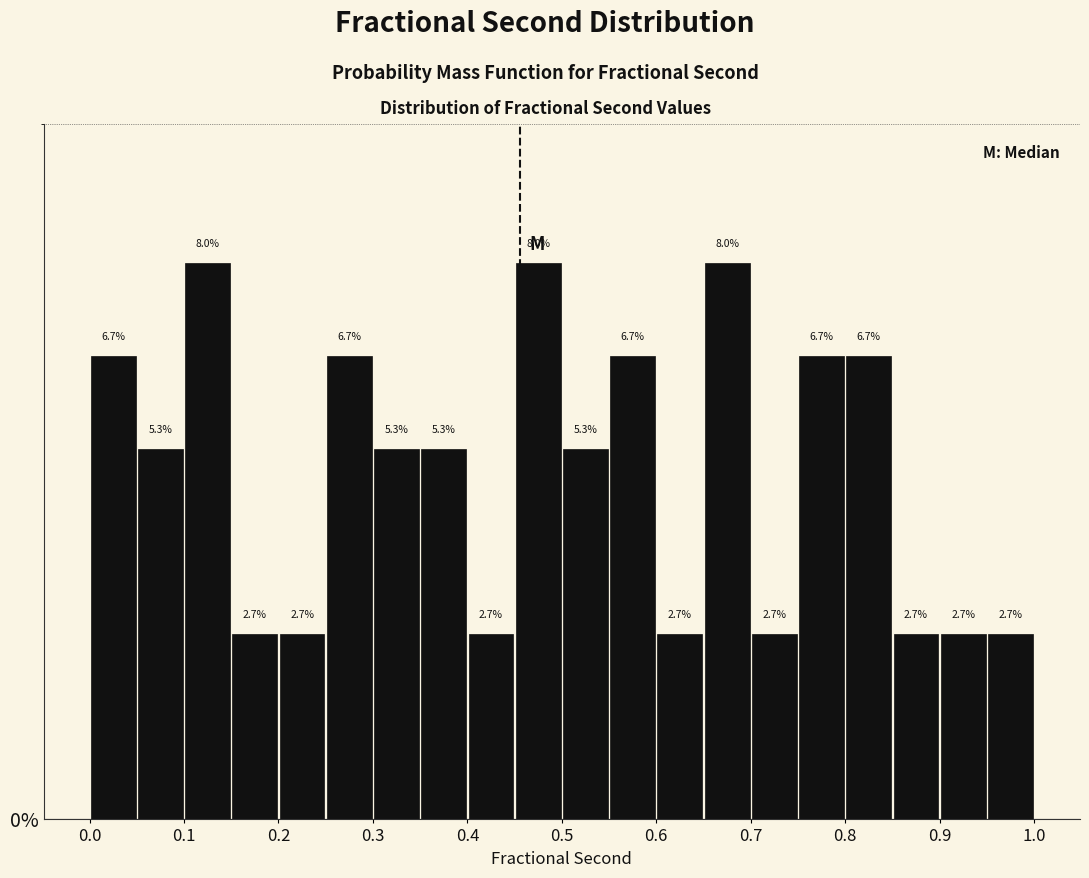

Reading left to right, list every bar in this chart as the range it spans on the x-axis followed by its height.

0.00 to 0.05: 6.7
0.05 to 0.10: 5.3
0.10 to 0.15: 8.0
0.15 to 0.20: 2.7
0.20 to 0.25: 2.7
0.25 to 0.30: 6.7
0.30 to 0.35: 5.3
0.35 to 0.40: 5.3
0.40 to 0.45: 2.7
0.45 to 0.50: 8.0
0.50 to 0.55: 5.3
0.55 to 0.60: 6.7
0.60 to 0.65: 2.7
0.65 to 0.70: 8.0
0.70 to 0.75: 2.7
0.75 to 0.80: 6.7
0.80 to 0.85: 6.7
0.85 to 0.90: 2.7
0.90 to 0.95: 2.7
0.95 to 1.00: 2.7